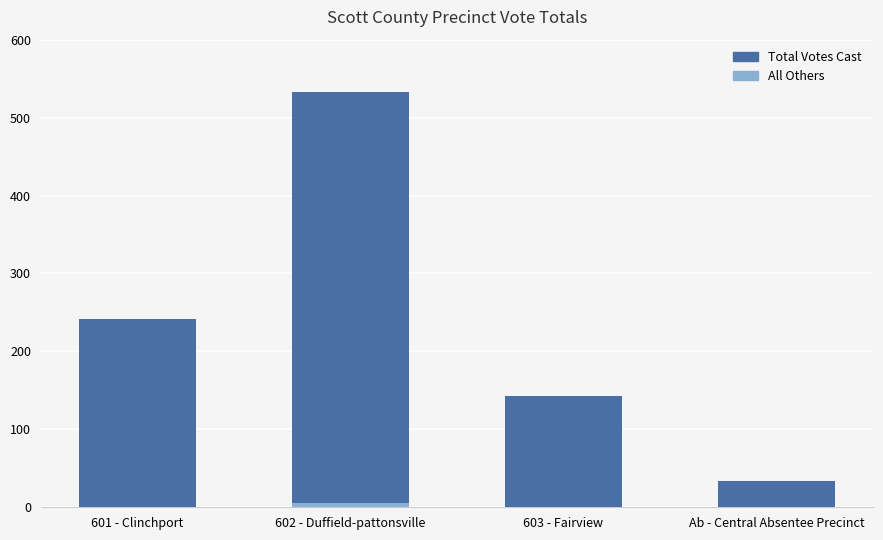

What are all the series names shown in the legend?

Total Votes Cast, All Others